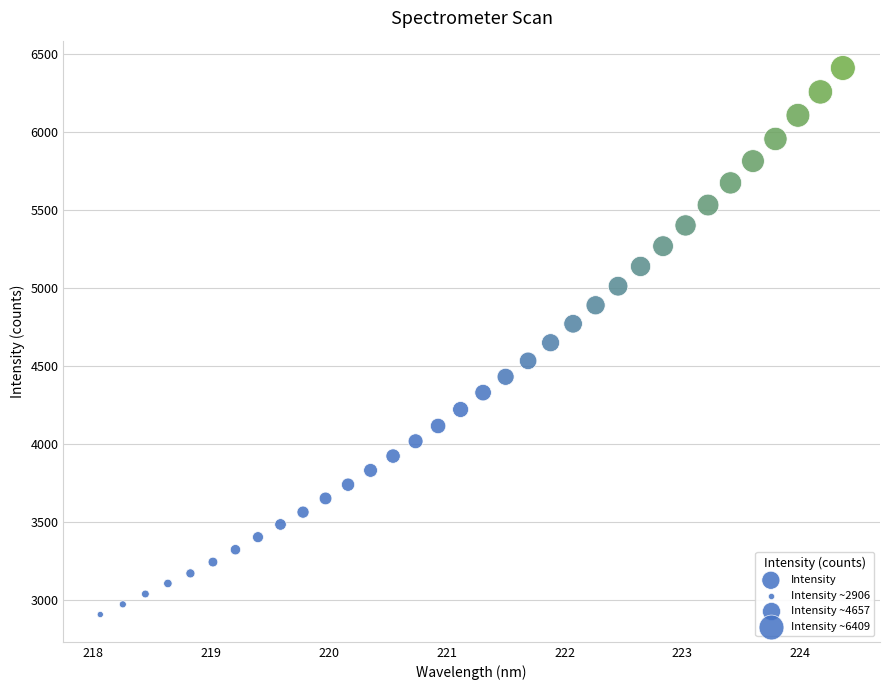

What is the range of X values (max minus min)?

6.3